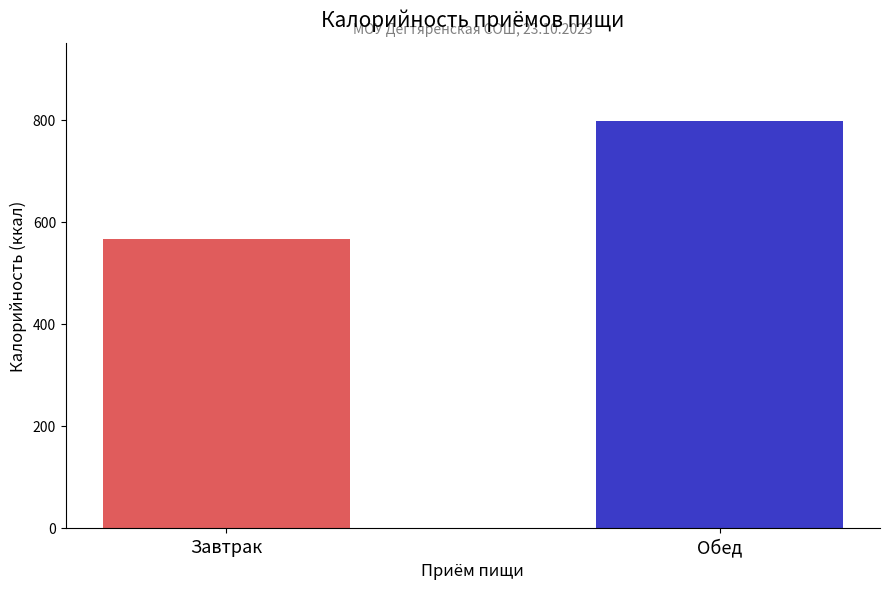

Are the bars horizontal?

No